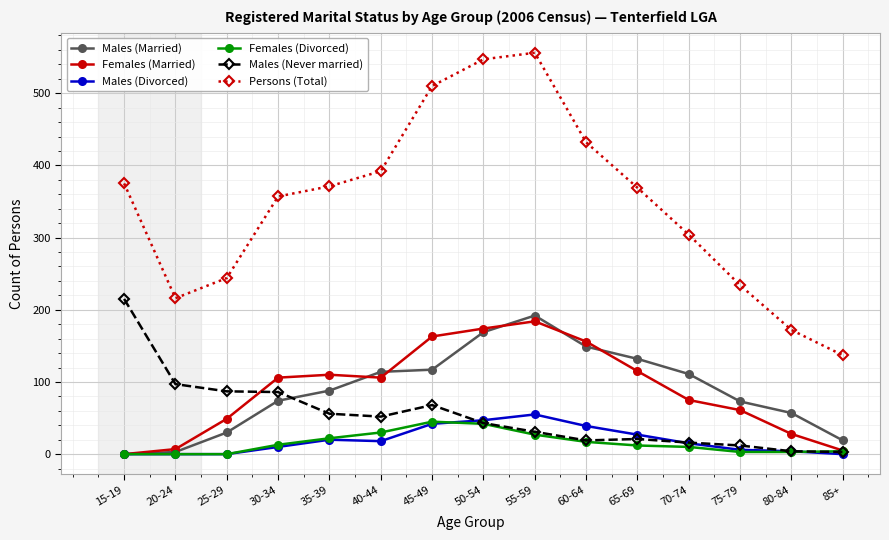

What is the sum of all Females (Married) values?

1339